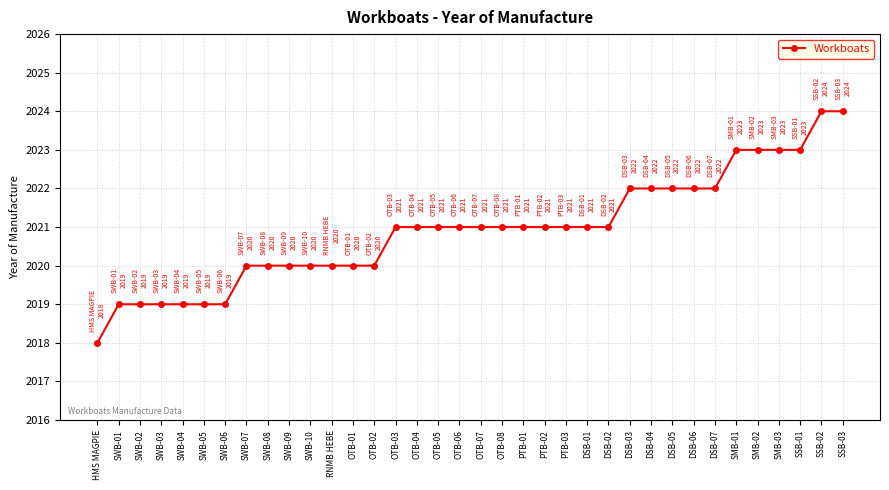

Reading right to left, extract all data points from this chart.

SSB-03=2024	SSB-02=2024	SSB-01=2023	SMB-03=2023	SMB-02=2023	SMB-01=2023	DSB-07=2022	DSB-06=2022	DSB-05=2022	DSB-04=2022	DSB-03=2022	DSB-02=2021	DSB-01=2021	PTB-03=2021	PTB-02=2021	PTB-01=2021	OTB-08=2021	OTB-07=2021	OTB-06=2021	OTB-05=2021	OTB-04=2021	OTB-03=2021	OTB-02=2020	OTB-01=2020	RNMB HEBE=2020	SWB-10=2020	SWB-09=2020	SWB-08=2020	SWB-07=2020	SWB-06=2019	SWB-05=2019	SWB-04=2019	SWB-03=2019	SWB-02=2019	SWB-01=2019	HMS MAGPIE=2018